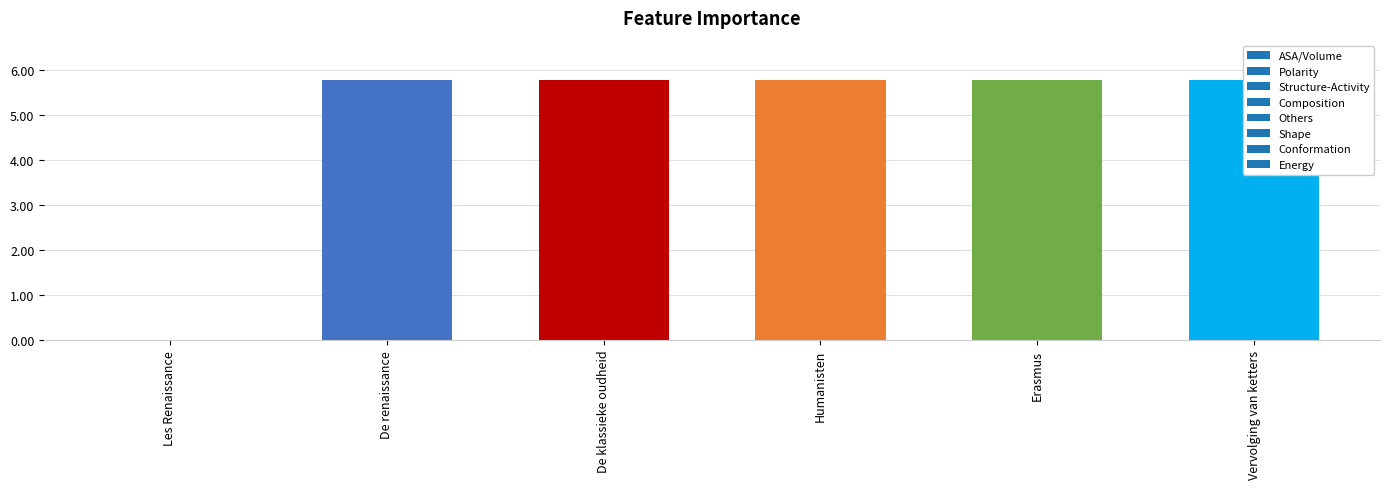

Reading right to left, list all the values displayed in this chart.

5775836	5775737	5775734	5775732	5775730	0